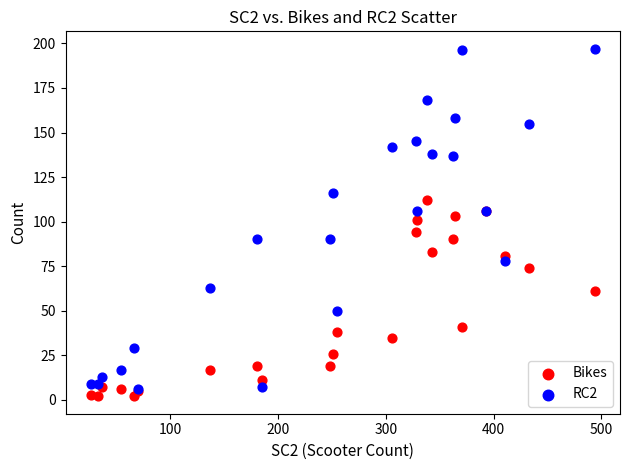

What are all the series names shown in the legend?

Bikes, RC2